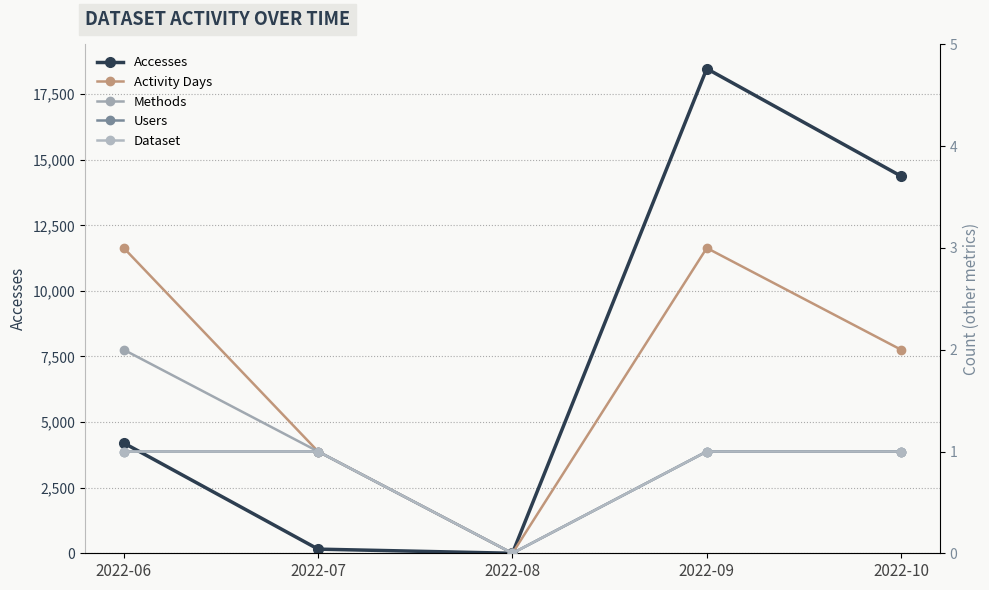

What is the sum of the Activity Days values at 2022-08 and 2022-09?

3